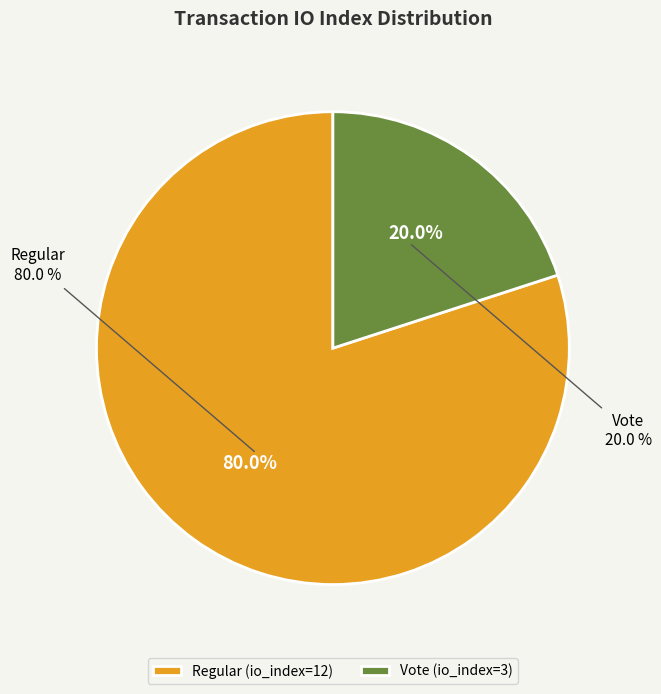

To the nearest percent, what portion does Regular (io_index=12) represent?

80%